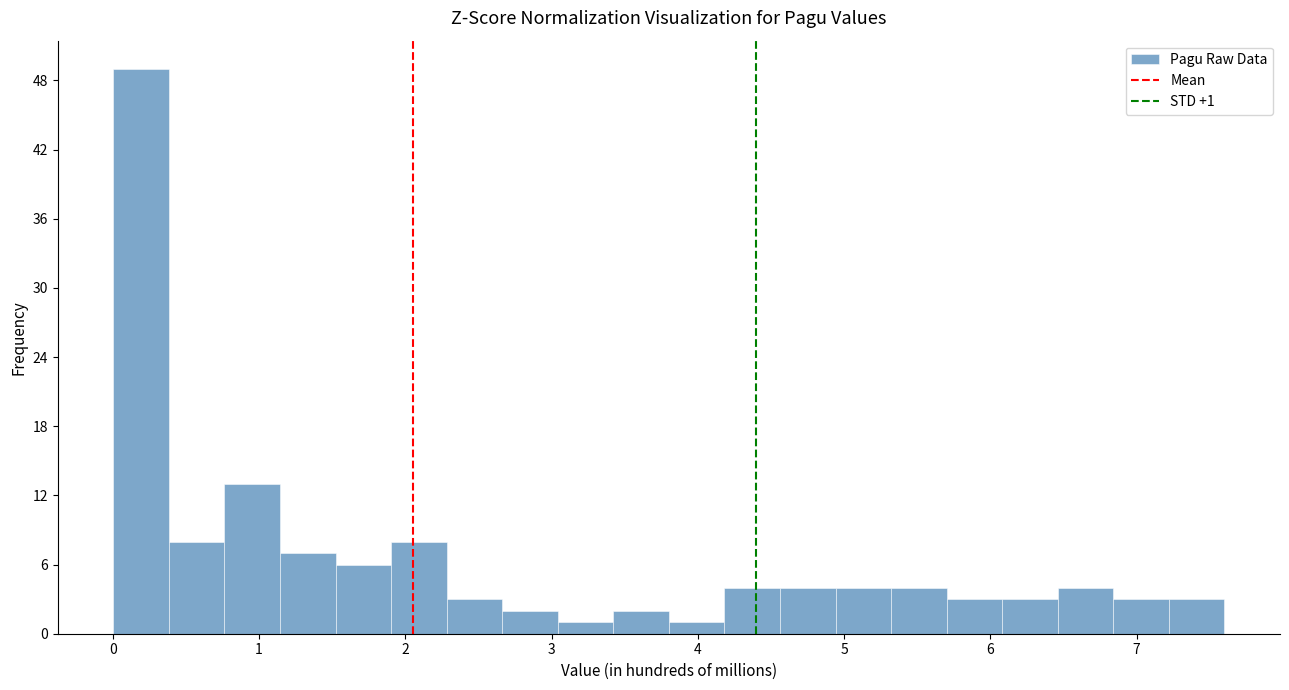

Read against the x-axis, roughly where is the centre of the tallest bar?

0.2